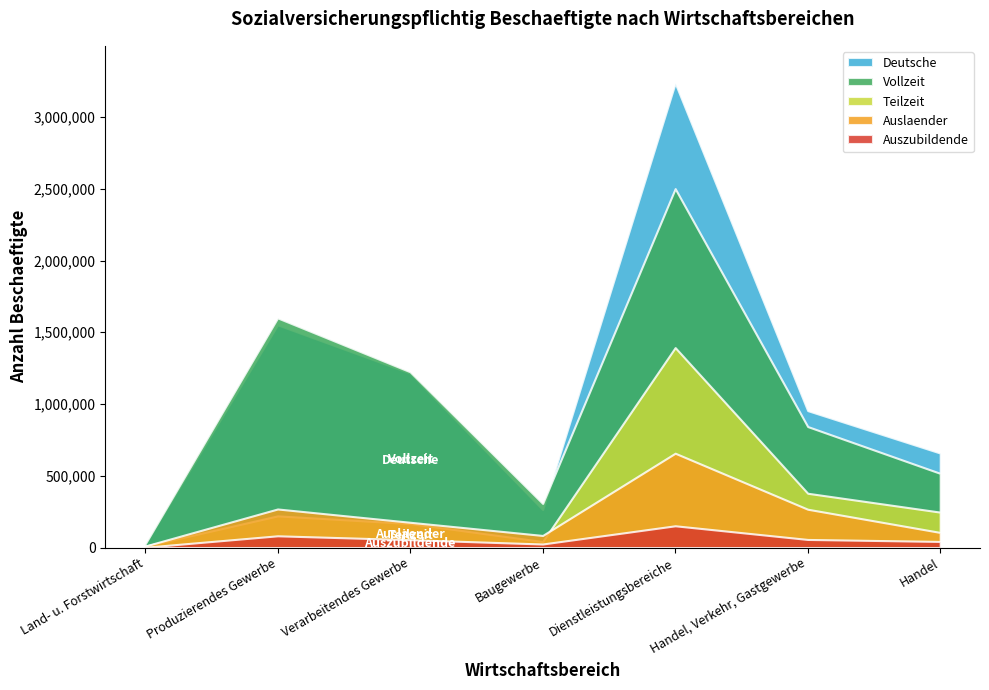

Does the chart display data point markers on the line(s)?

No